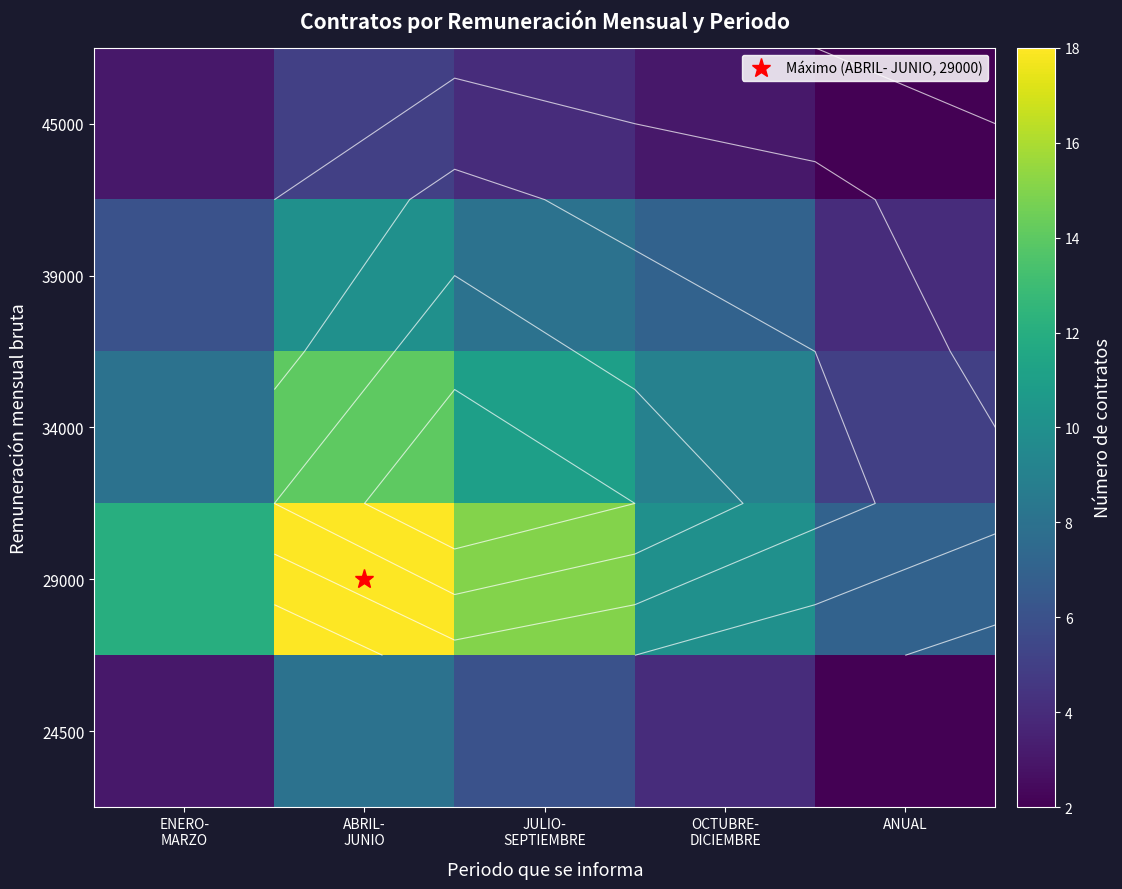

Is it true that 24500 equals 8 at JULIO- SEPTIEMBRE?

False